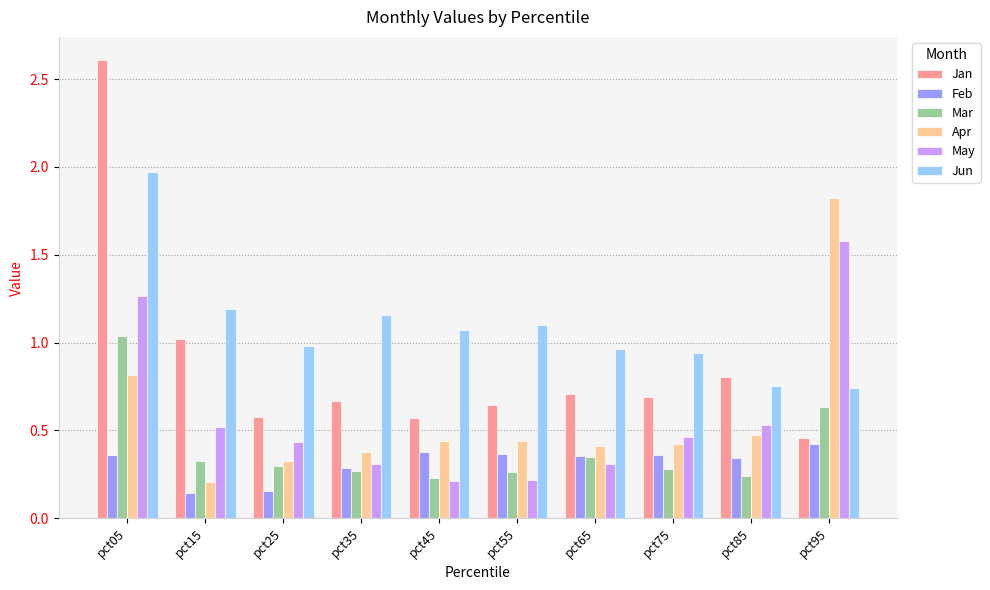

Which series has the widest spread of values?

Jan